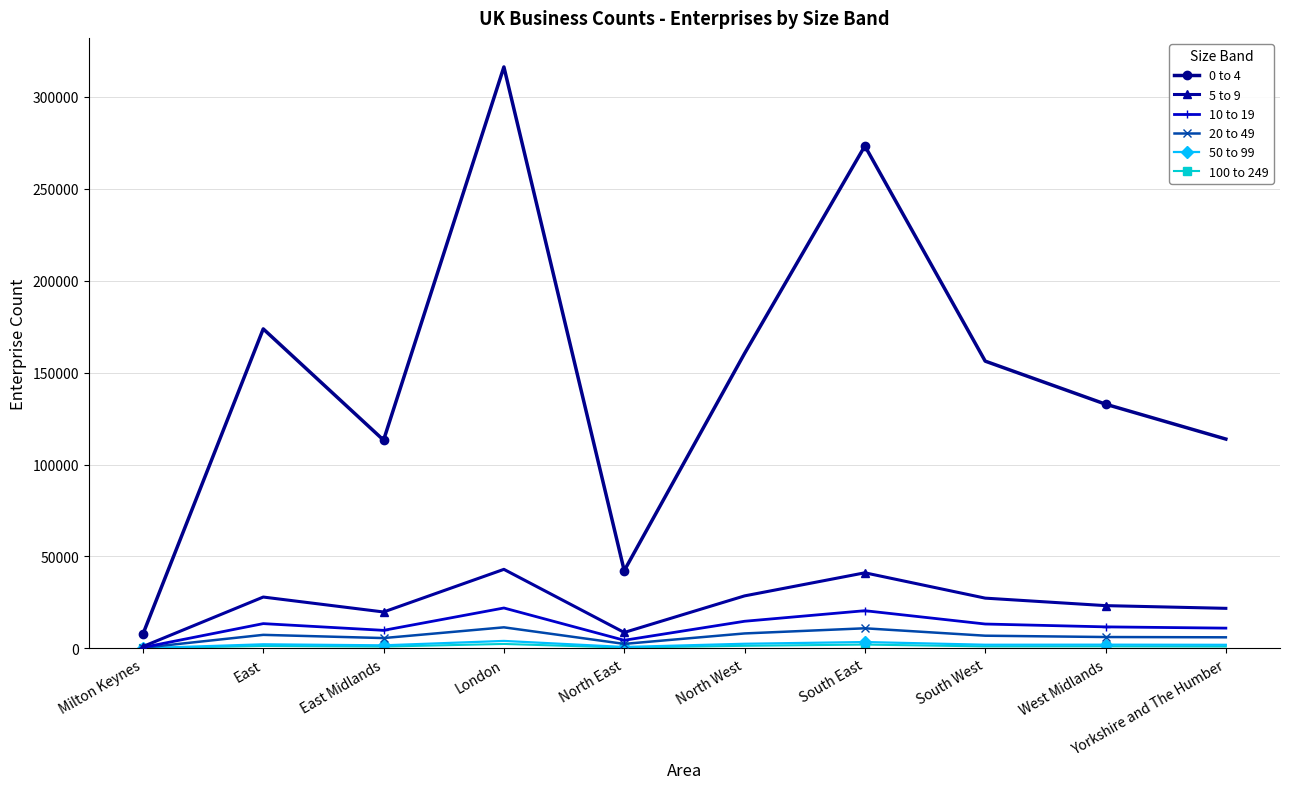

At which category is the sum across all series the highest?

London